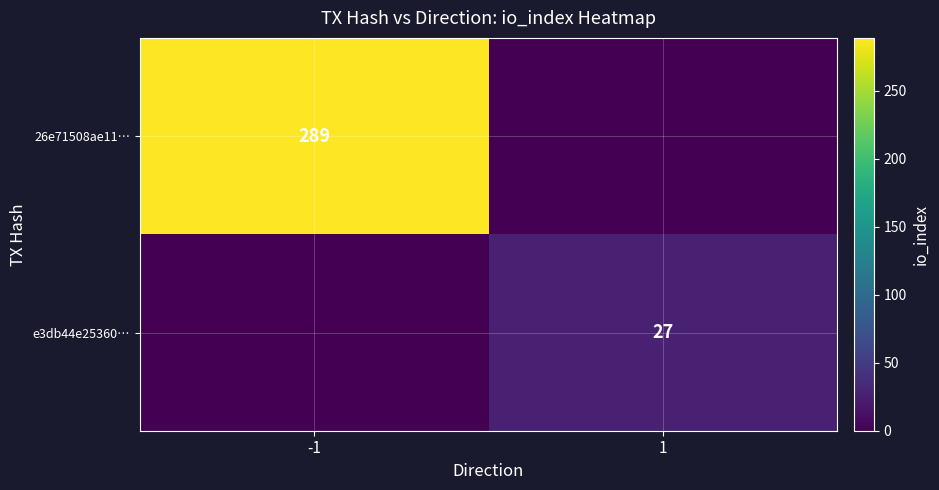

The value of e3db44e25360… at 1 is 11. True or false?

False